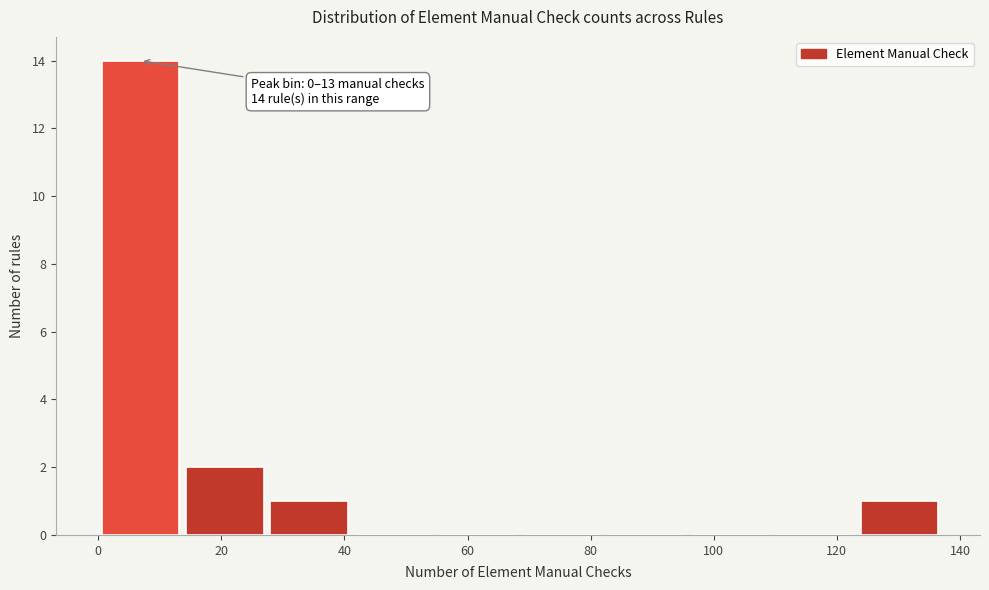

Over which range of the x-axis is the bar tallest?

0 to 14